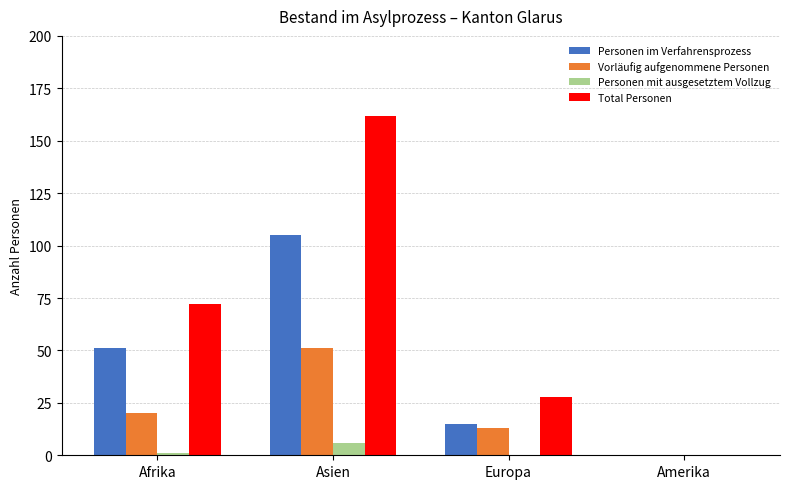

Reading left to right, what are all the values shown in this chart?

Personen im Verfahrensprozess: Afrika=51	Asien=105	Europa=15	Amerika=0
Vorläufig aufgenommene Personen: Afrika=20	Asien=51	Europa=13	Amerika=0
Personen mit ausgesetztem Vollzug: Afrika=1	Asien=6	Europa=0	Amerika=0
Total Personen: Afrika=72	Asien=162	Europa=28	Amerika=0